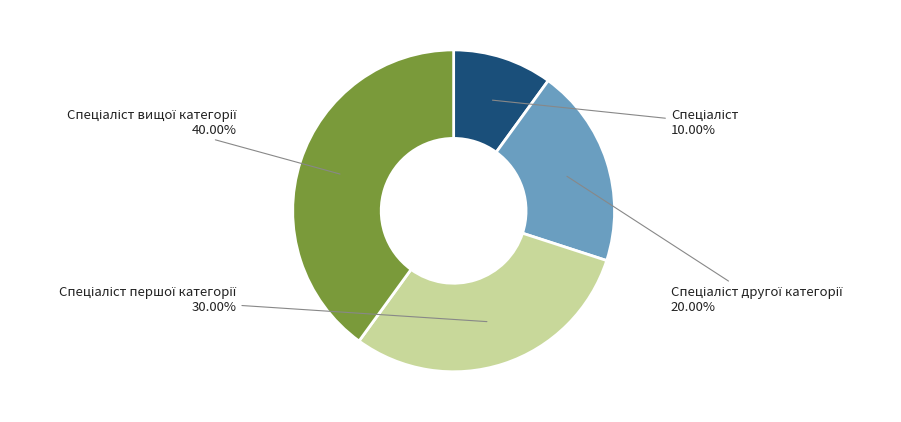

How many slices are in this pie chart?

4